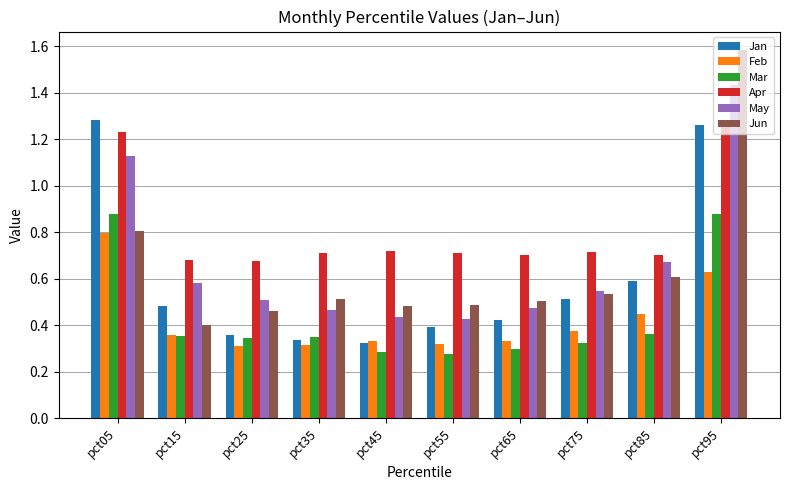

What is the sum of all Apr values?

8.1